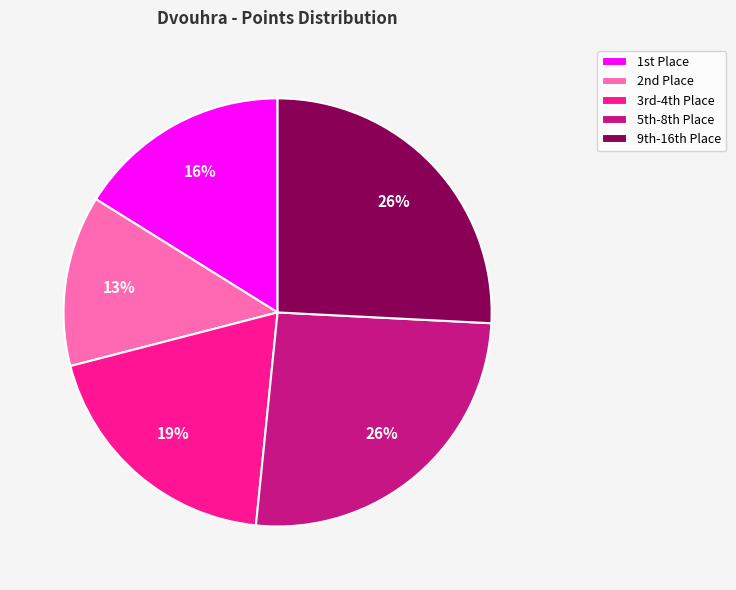

To the nearest percent, what is the average slice percentage?

20%